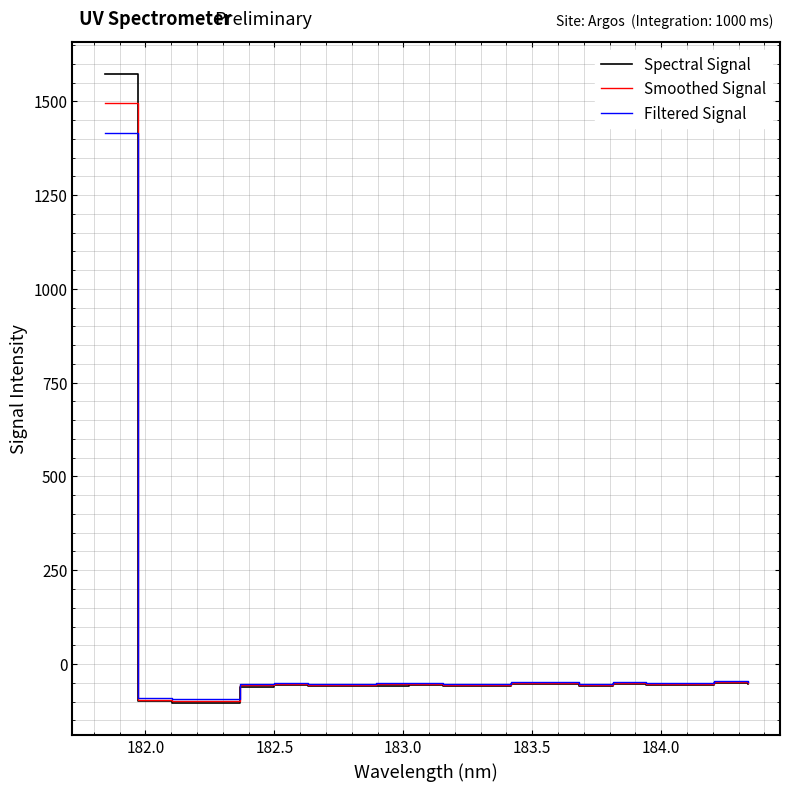

What is the difference between the maximum and minimum values in the Smoothed Signal series?

1594.4